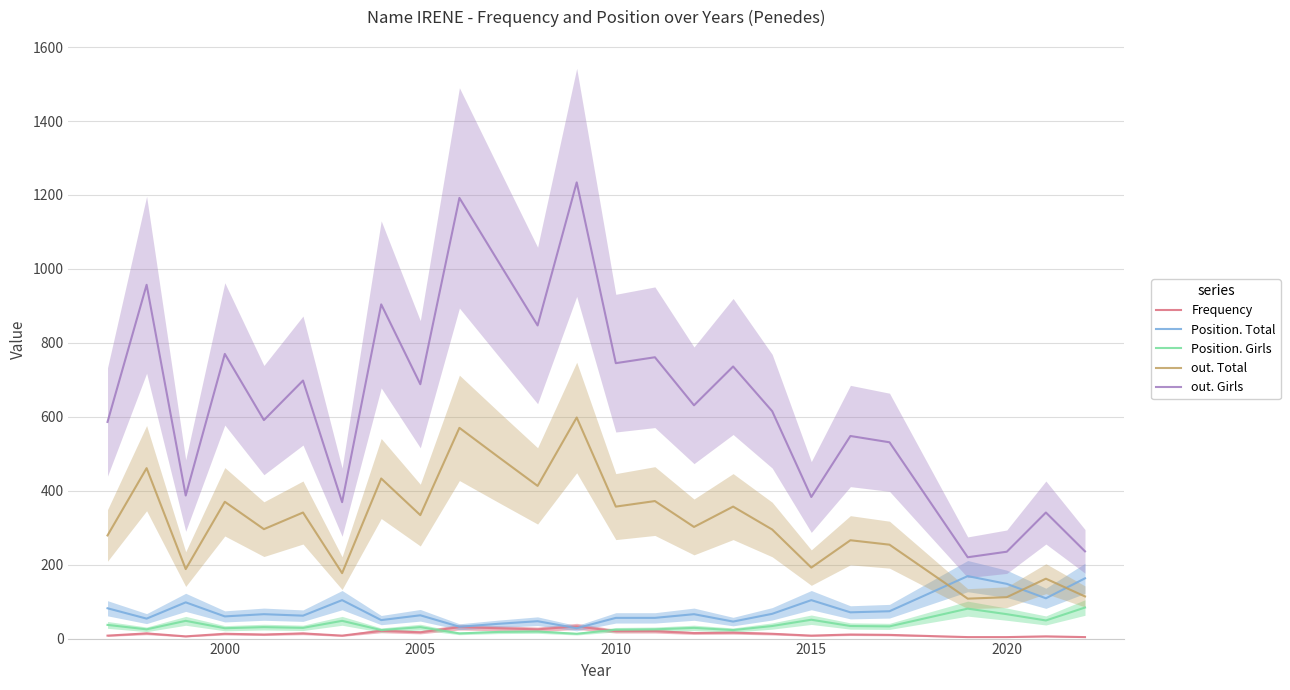

What is the highest value of the Position. Total series?

169